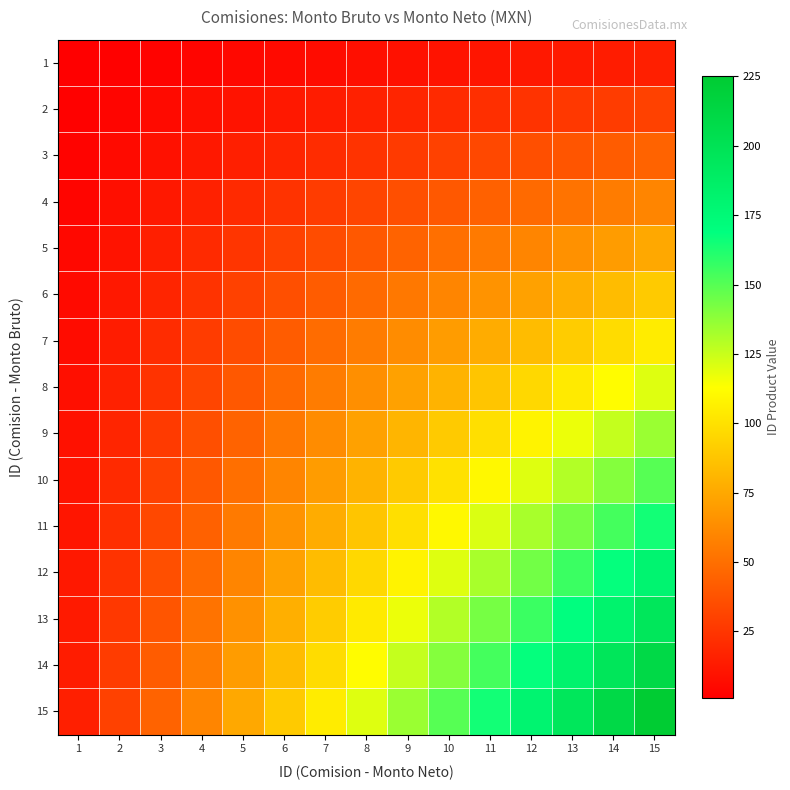

At how many categories does at least one series exceed 88?

10